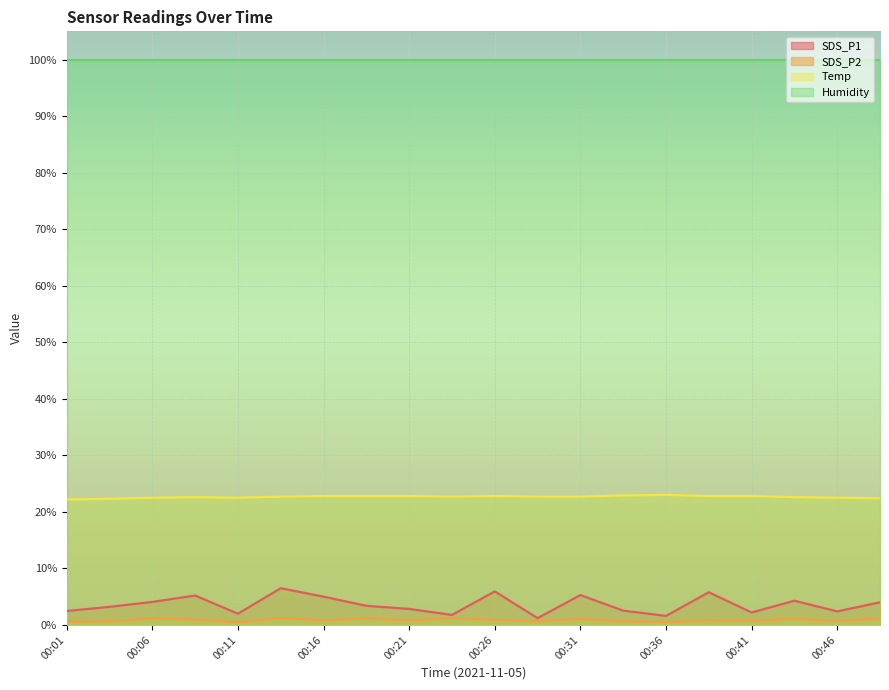

Which series has the largest total across all categories?

Humidity